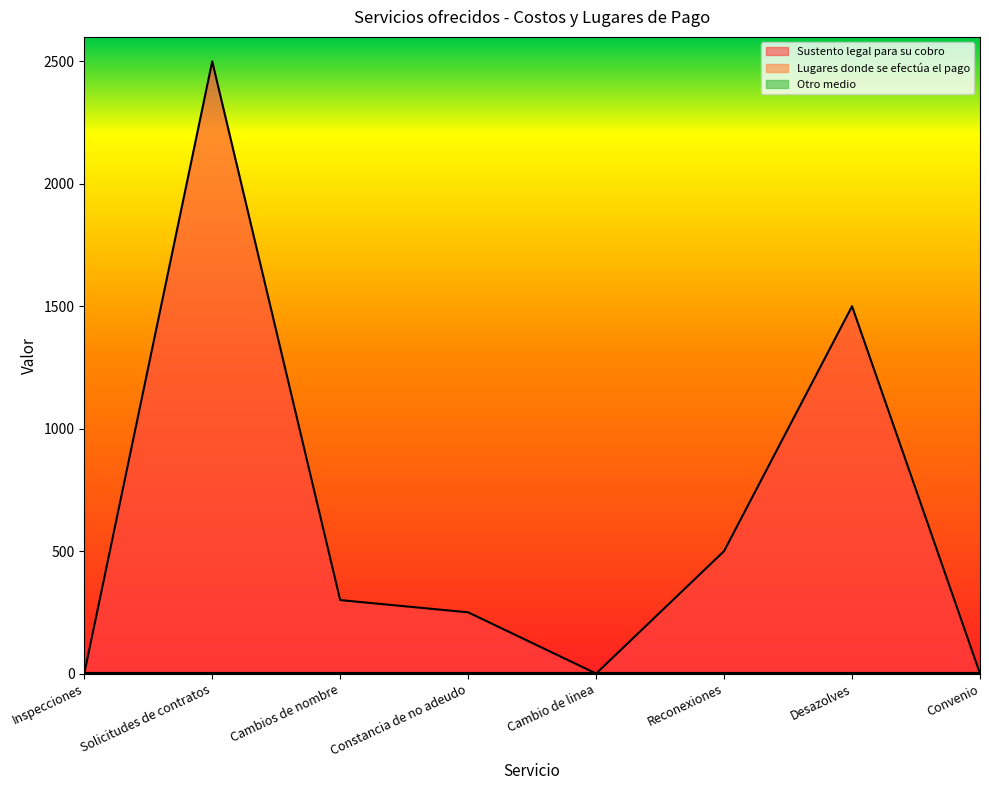

Which has a higher value, Reconexiones or Solicitudes de contratos?

Solicitudes de contratos